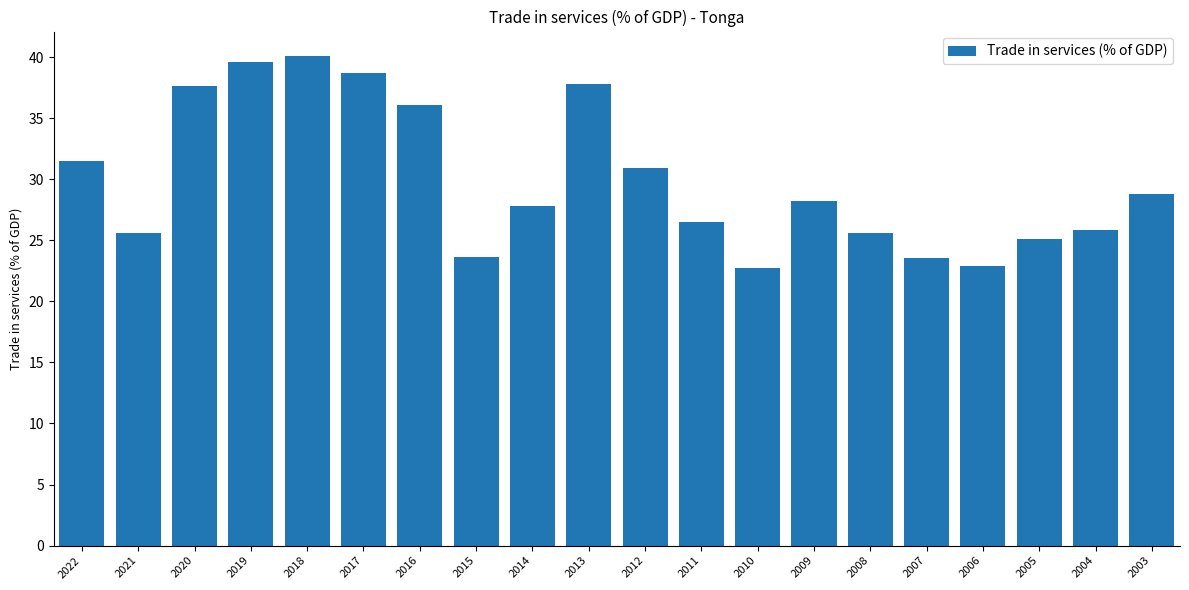

What is the change in value from 2020 to 2018?

+2.5